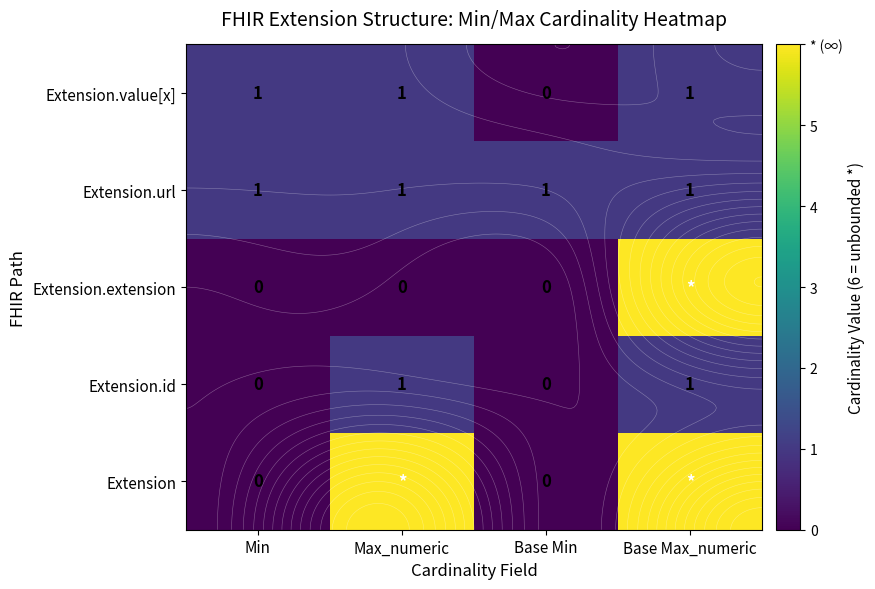

At which category does the chart reach its peak across all series?

Max_numeric